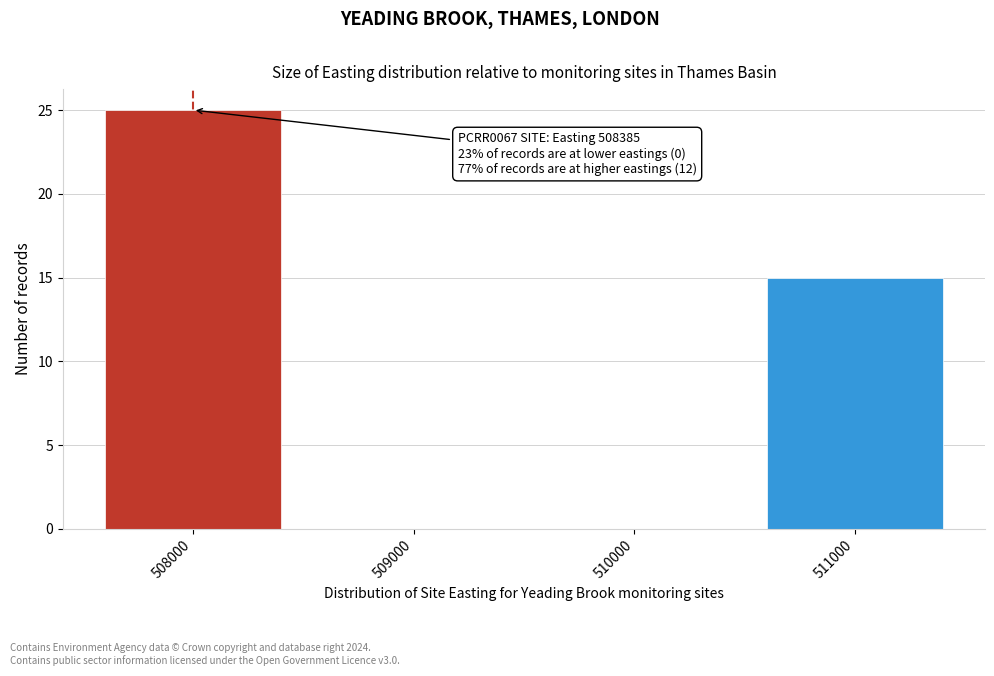

Reading left to right, what are all the values shown in this chart?

508000=25	509000=0	510000=0	511000=15